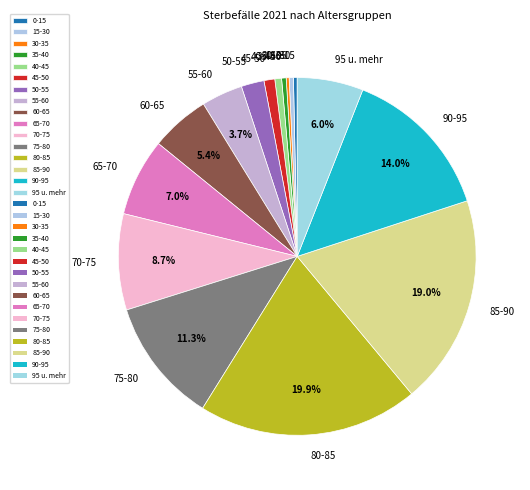

What is the largest slice in the pie chart?

80-85